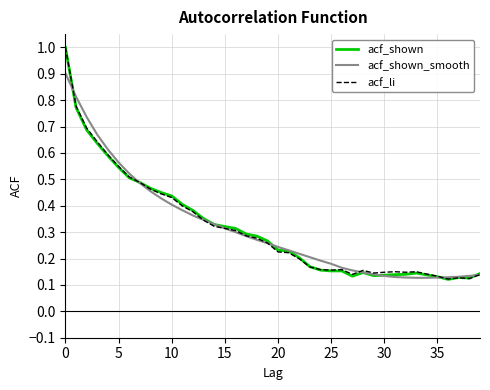

What is the highest value of the acf_li series?

1.0